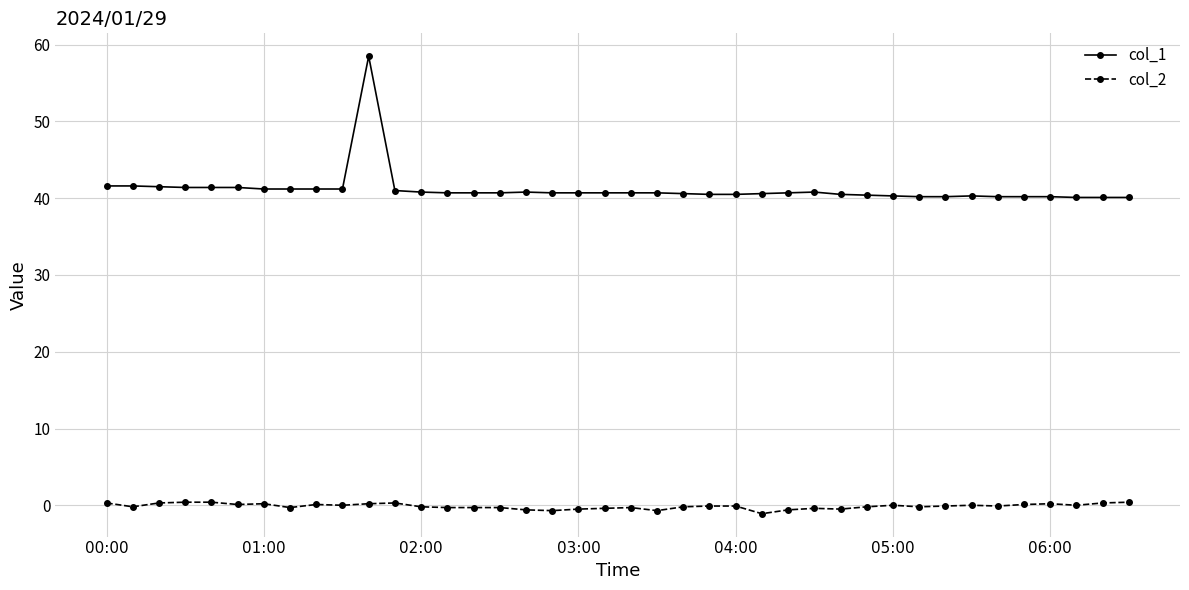

Which series has the largest range (max minus min)?

col_1